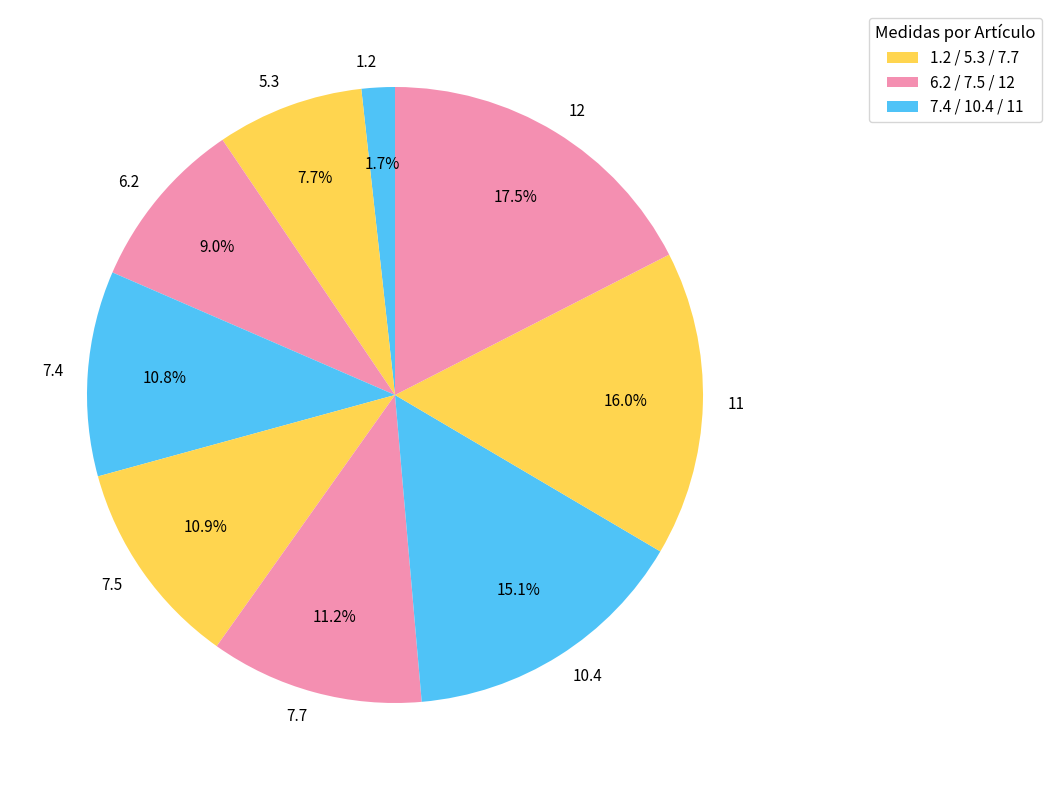

Does 1.2 account for over 50% of the chart?

No